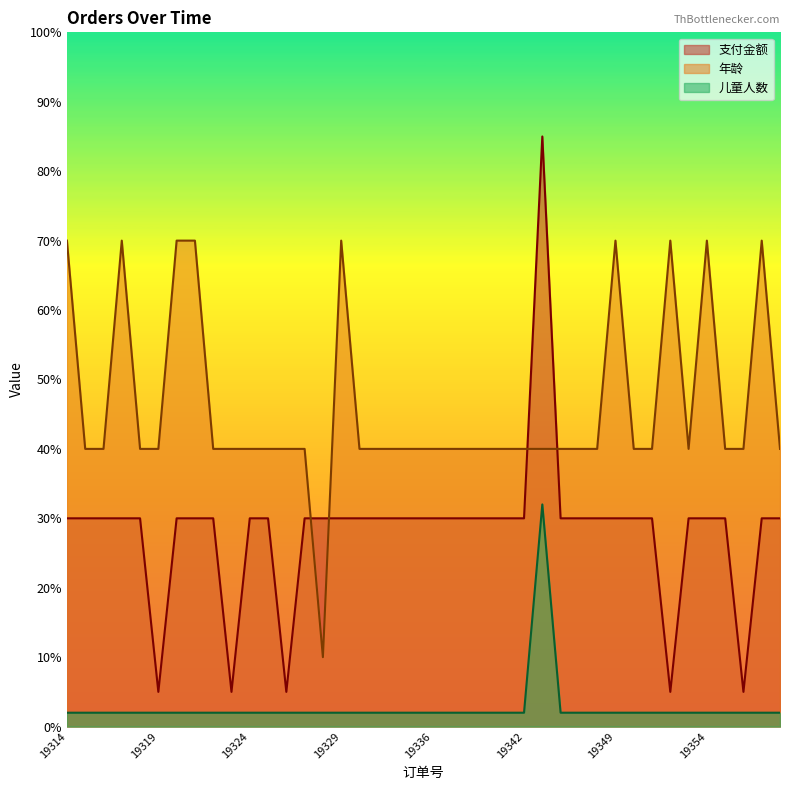

In 儿童人数, how many points are higher than both neighbors (excluding endpoints)?

1